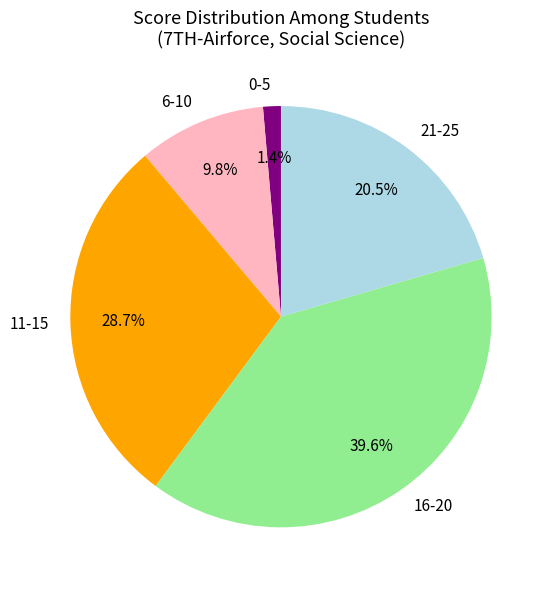

Do 11-15 and 0-5 together represent more than half of the pie?

No